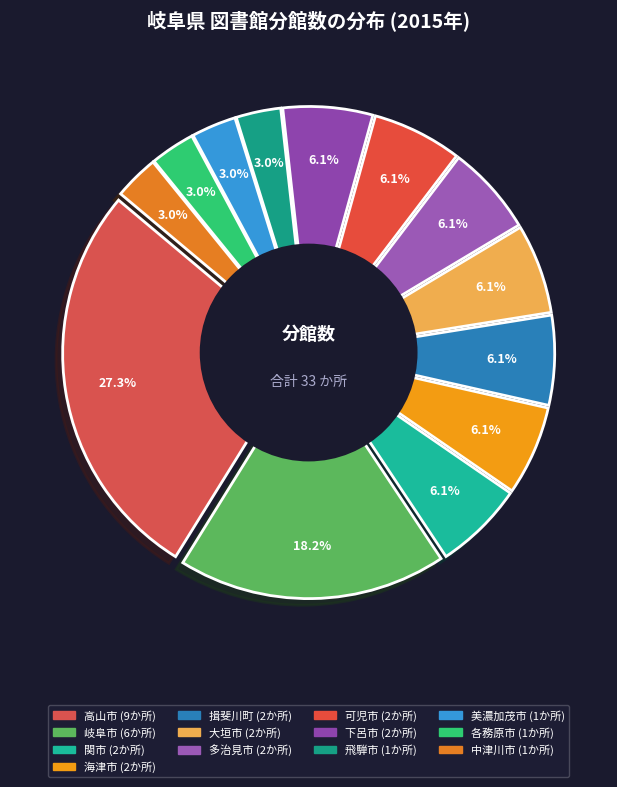

The 高山市 slice represents 27% of the pie. True or false?

True